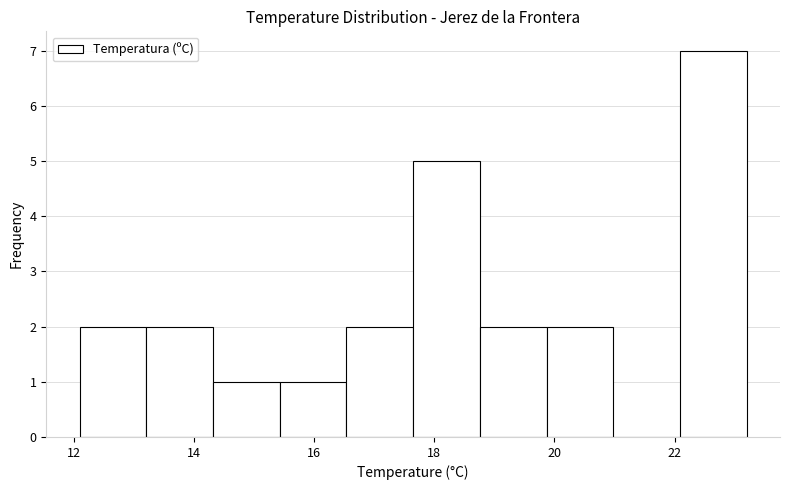

Over which range of the x-axis is the bar tallest?

22.0 to 23.2